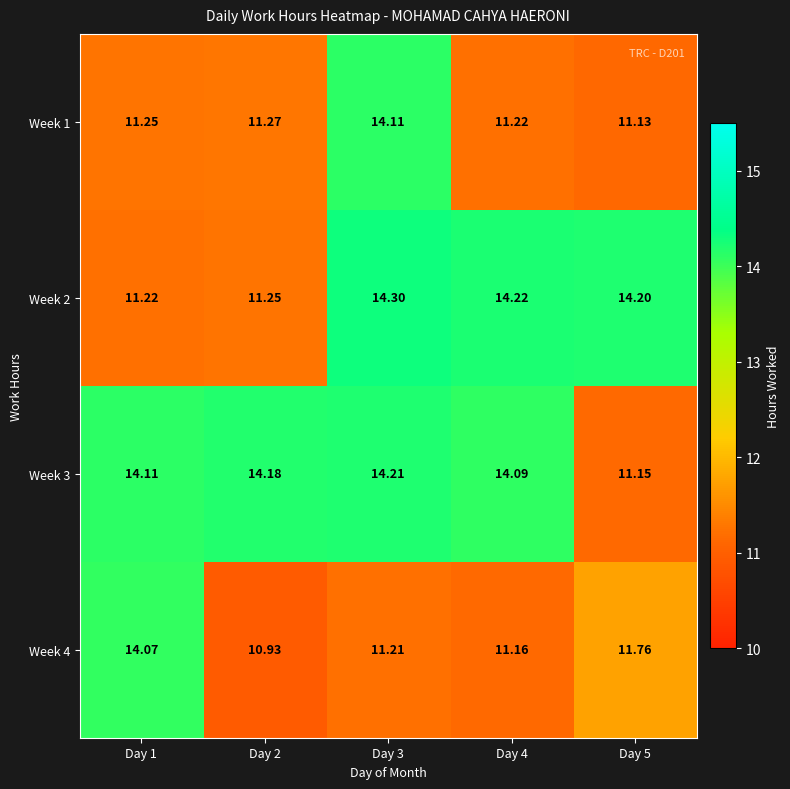

List the series in order of their peak value, lowest first.

Week 4, Week 1, Week 3, Week 2